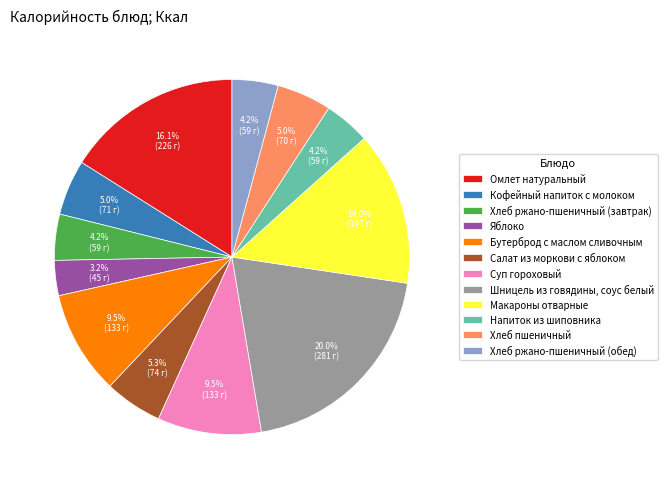

What is the smallest slice in the pie chart?

Яблоко